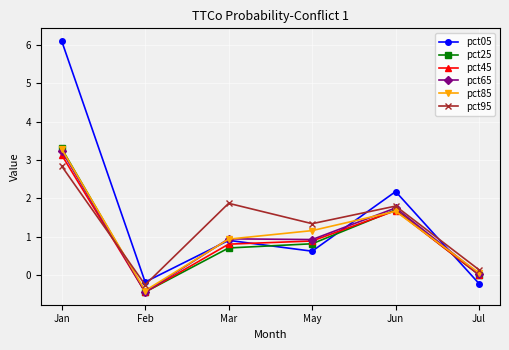

In pct65, how many points are lower than both neighbors (excluding endpoints)?

2